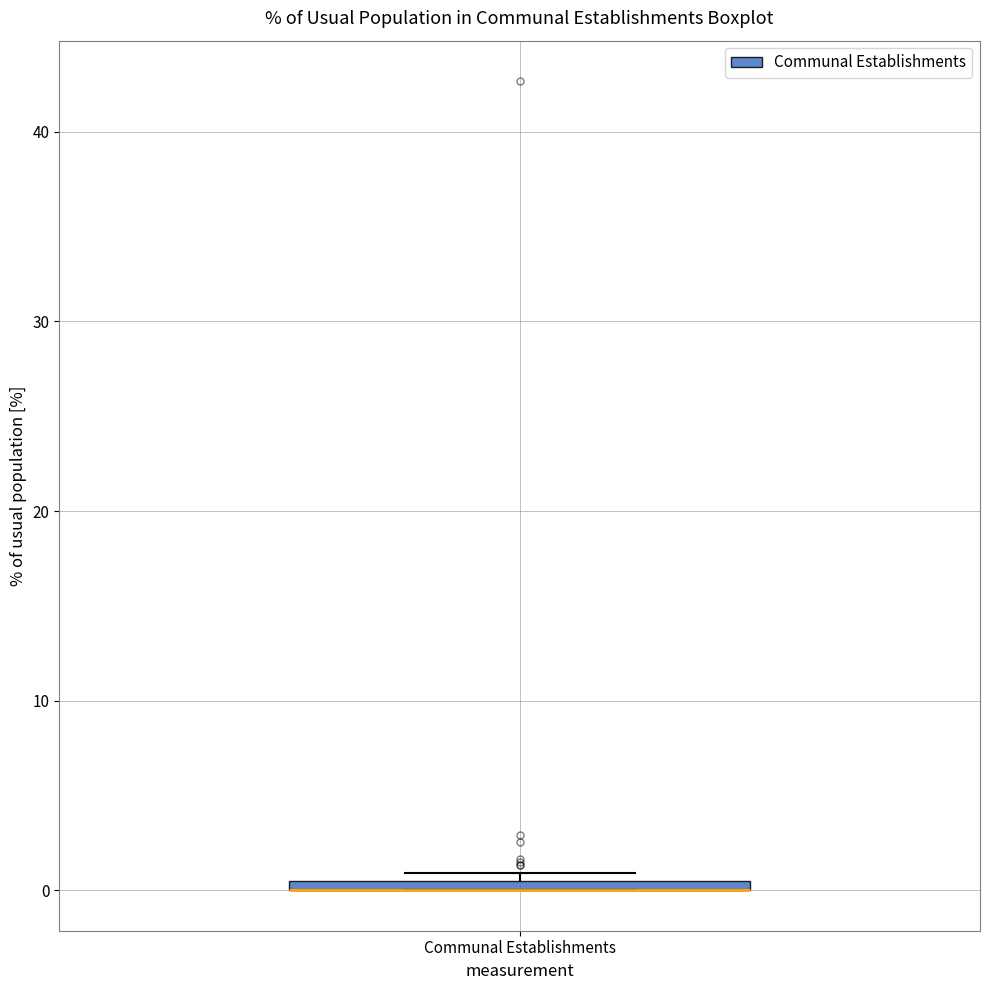

Where is the upper edge of the box for Communal Establishments on the y-axis? The values are not printed on the chart, so give them approximately, as read against the axis.

1